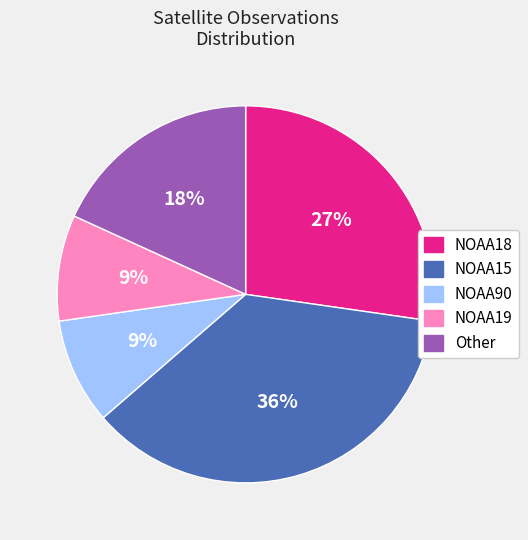

Does NOAA90 represent more than half of the total?

No